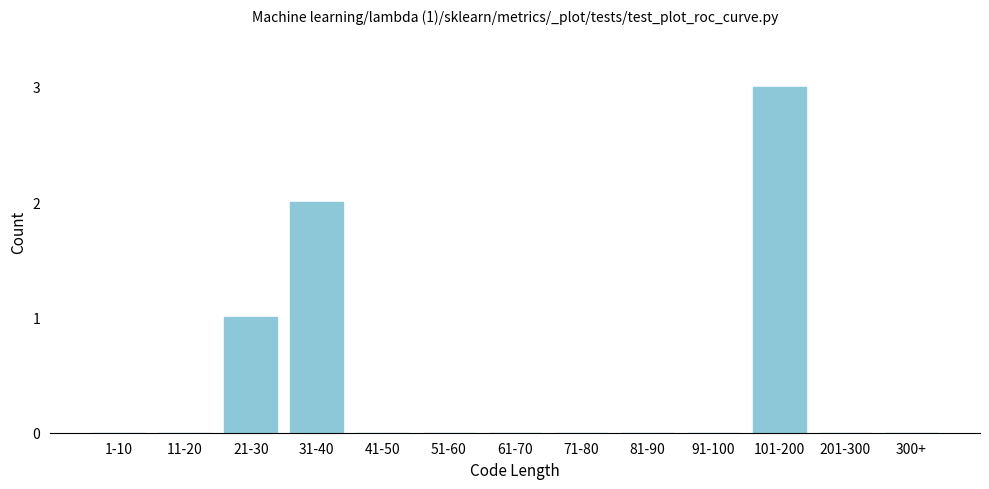

Reading right to left, extract all data points from this chart.

300+=0	201-300=0	101-200=3	91-100=0	81-90=0	71-80=0	61-70=0	51-60=0	41-50=0	31-40=2	21-30=1	11-20=0	1-10=0